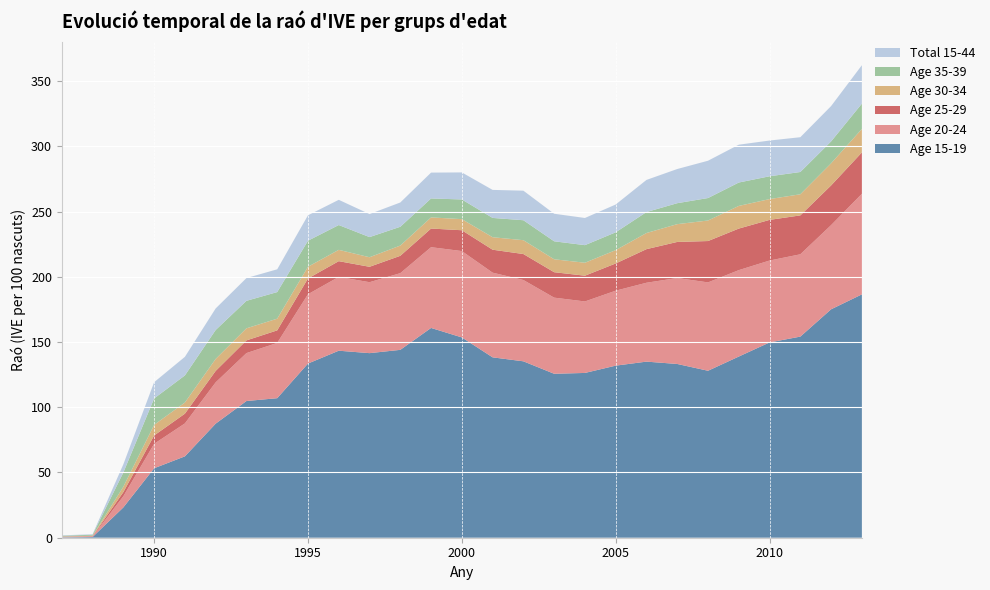

Reading left to right, list all the values displayed in this chart.

15-19: 0.3	0.6	23.2	53.2	62.4	87.4	104.8	107.0	133.5	143.3	141.5	144.0	160.8	153.5	138.3	135.2	125.7	126.3	131.9	135.0	133.2	128.0	138.9	149.7	154.2	175.1	186.5
20-24: 0.3	0.4	8.6	18.7	25.2	31.6	36.7	42.4	53.1	56.6	54.4	58.8	61.9	66.2	64.9	62.3	58.4	54.8	57.5	60.5	65.9	67.7	66.2	62.8	63.1	64.5	77.1
25-29: 0.2	0.3	3.1	6.4	7.5	8.8	9.7	9.6	12.1	12.1	11.8	13.3	14.3	16.0	17.6	19.9	19.5	19.8	20.9	25.8	27.6	31.7	31.9	31.1	29.8	30.4	31.7
30-34: 0.2	0.3	4.1	8.1	8.6	9.2	9.3	9.0	9.0	8.7	7.3	7.9	8.5	8.5	9.6	10.6	9.9	9.9	10.2	12.4	13.6	15.7	17.4	15.9	16.2	17.0	18.0
35-39: 0.6	0.7	10.9	20.2	20.8	22.2	21.1	20.4	19.9	19.0	15.4	14.4	14.5	15.1	14.8	15.3	13.8	13.5	13.7	16.1	16.1	17.2	17.9	17.5	17.1	16.8	19.4
15-44 Total: 0.3	0.4	6.3	12.5	14.3	16.5	17.4	17.5	19.5	19.3	17.7	18.6	19.8	20.7	21.5	22.7	21.1	20.8	21.3	24.6	26.2	28.6	29.0	27.4	26.7	27.1	29.4